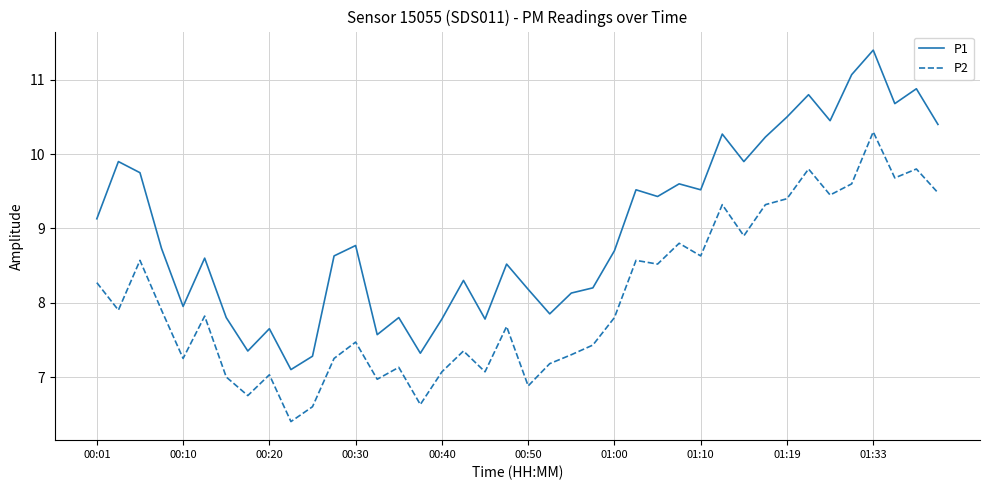

True or false: P2 and P1 cross at least once.

False